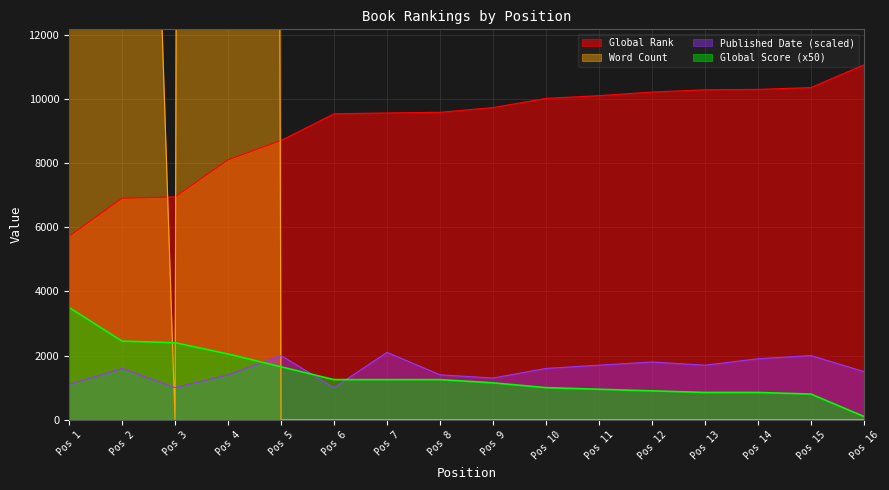

How many lines are shown in the chart?

4